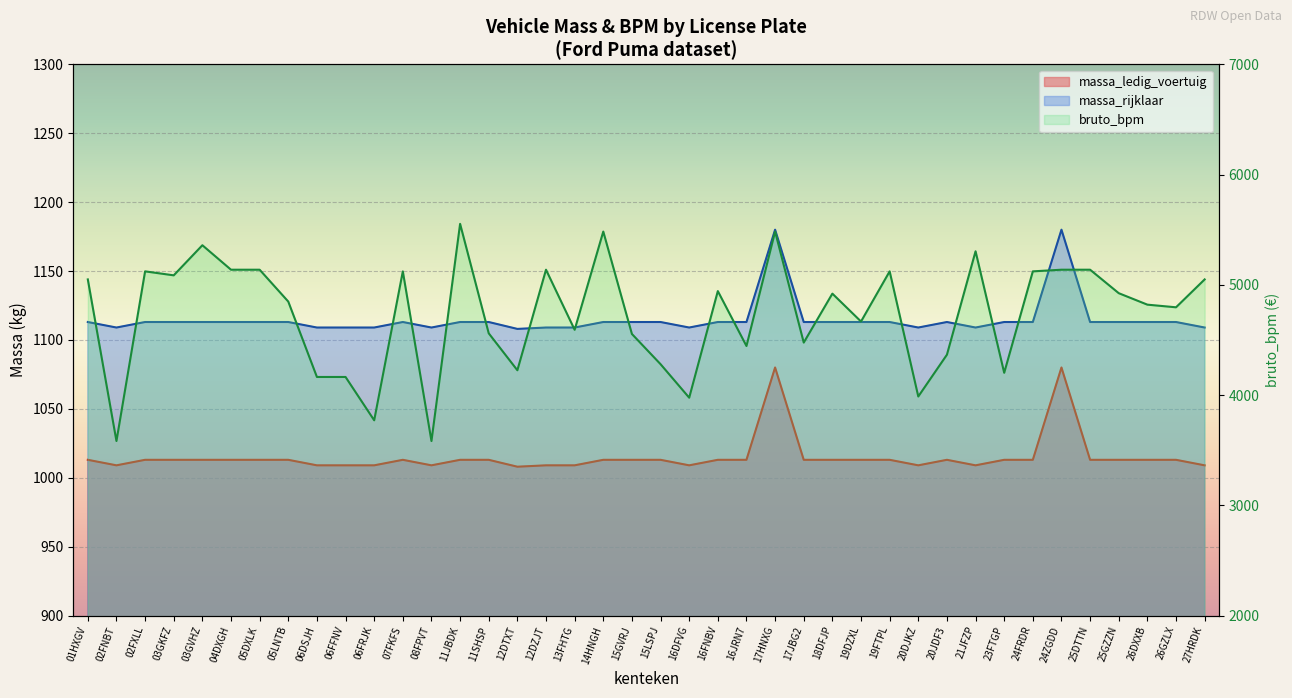

What position from the left is 19DZXL?

28